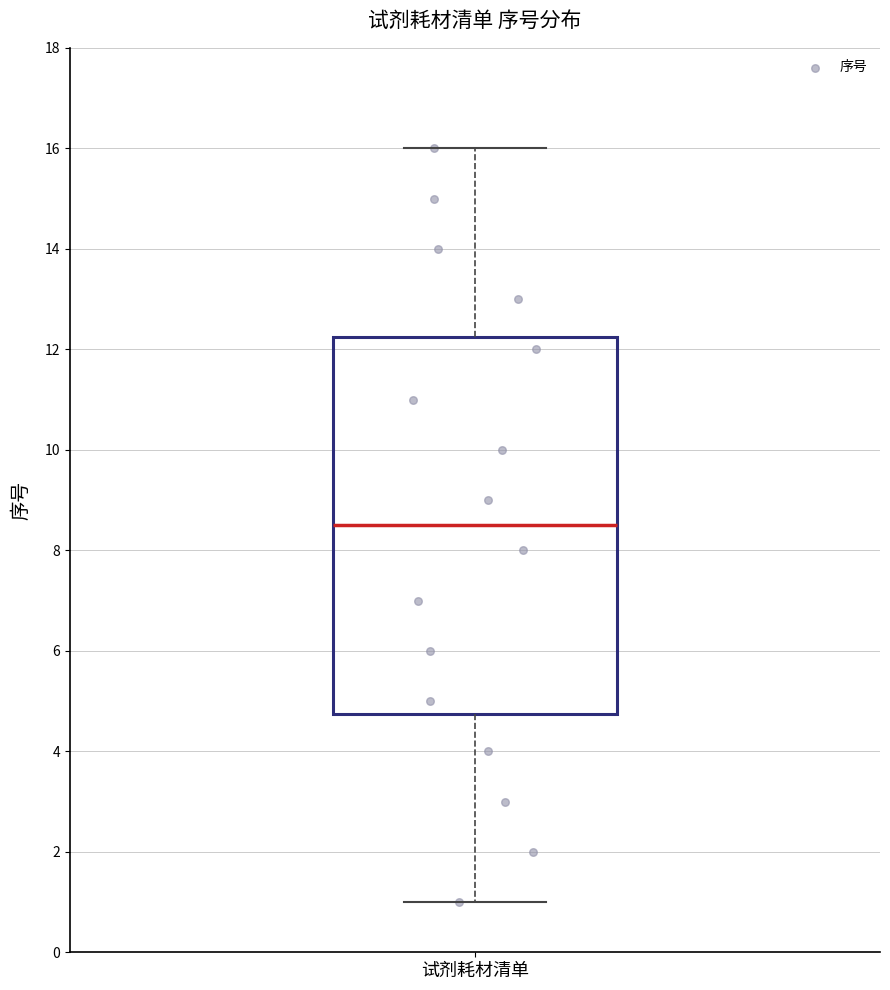

Transcribe this box plot: give where the median line is, the range the box spans, and where the two whiskers end, as read against the y-axis. The values are not printed on the chart, so give them approximately, as read against the axis.

median 8.6, box 4.8 to 12.2, whiskers 1.0 to 16.0